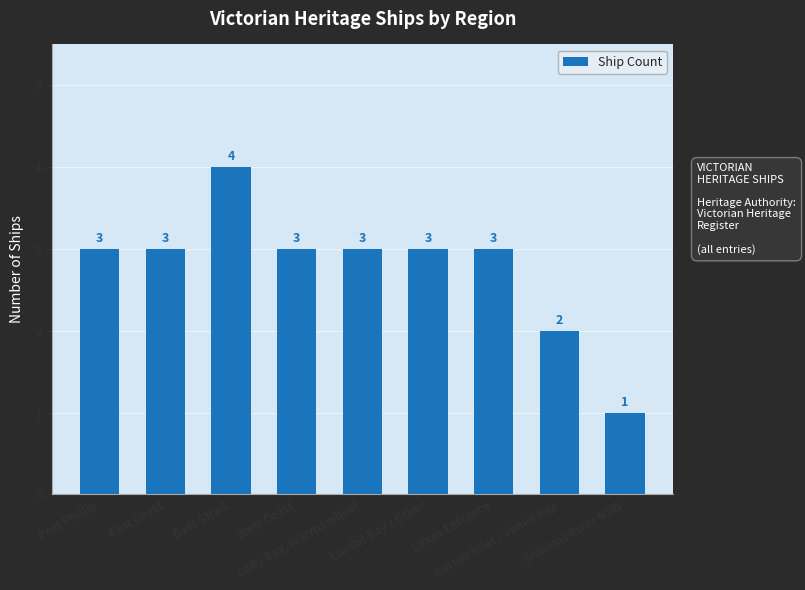

What is the greatest value displayed?

4